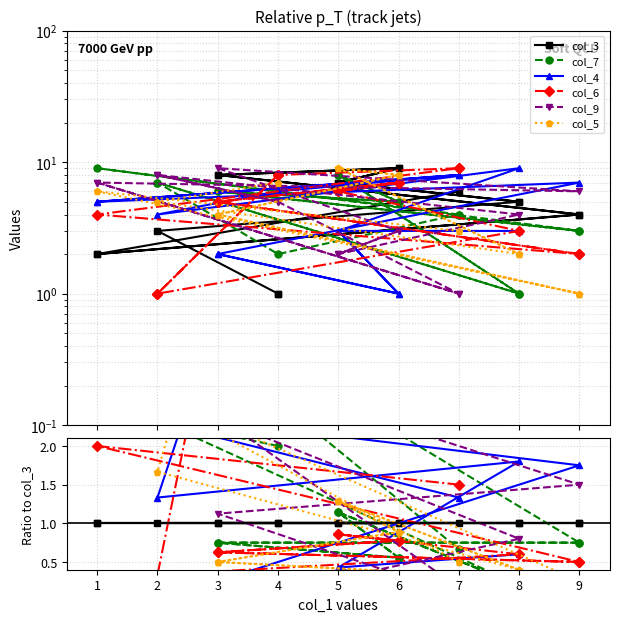

List the series in order of their peak value, lowest first.

col_3, col_7, col_9, col_4, col_6, col_5